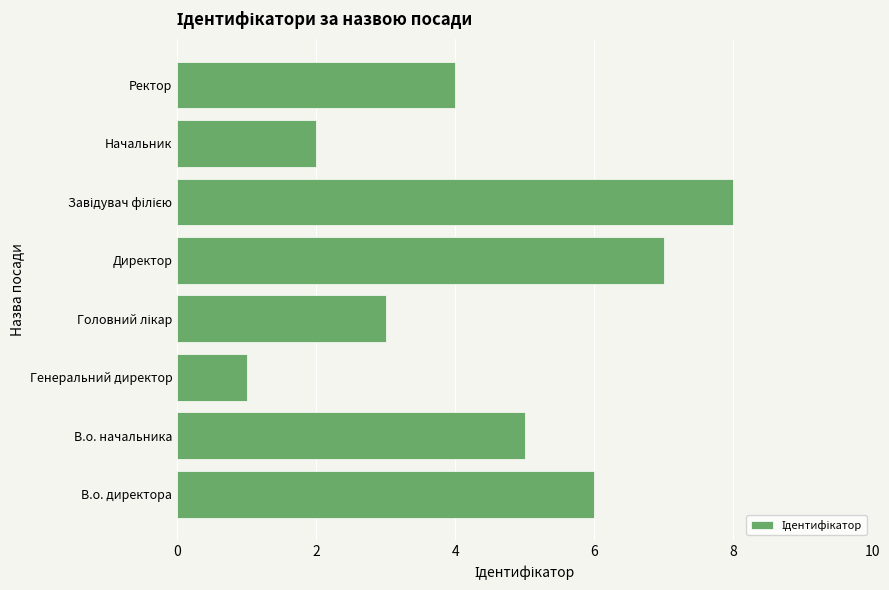

What is the sum of all values?

36